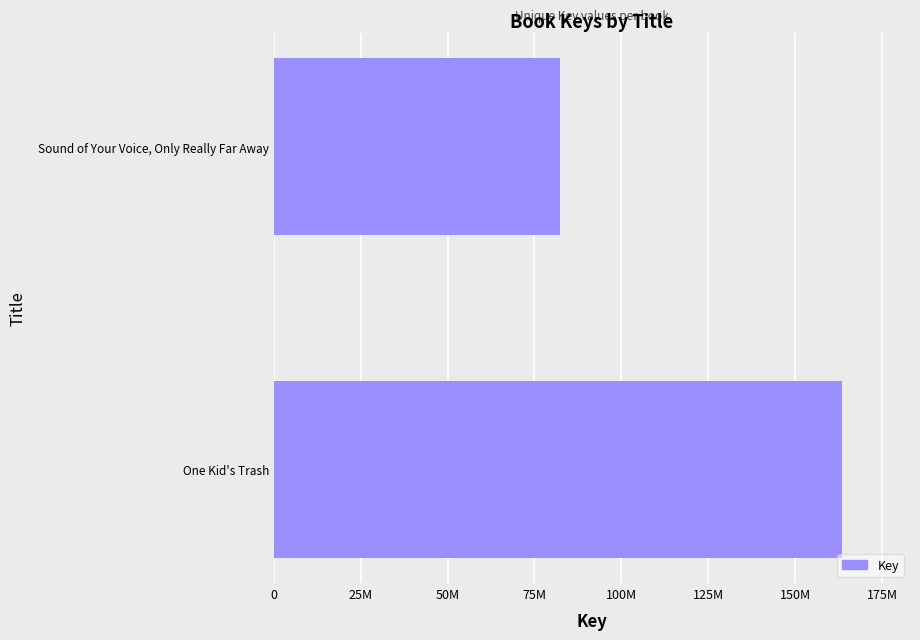

Does the chart contain any negative values?

No